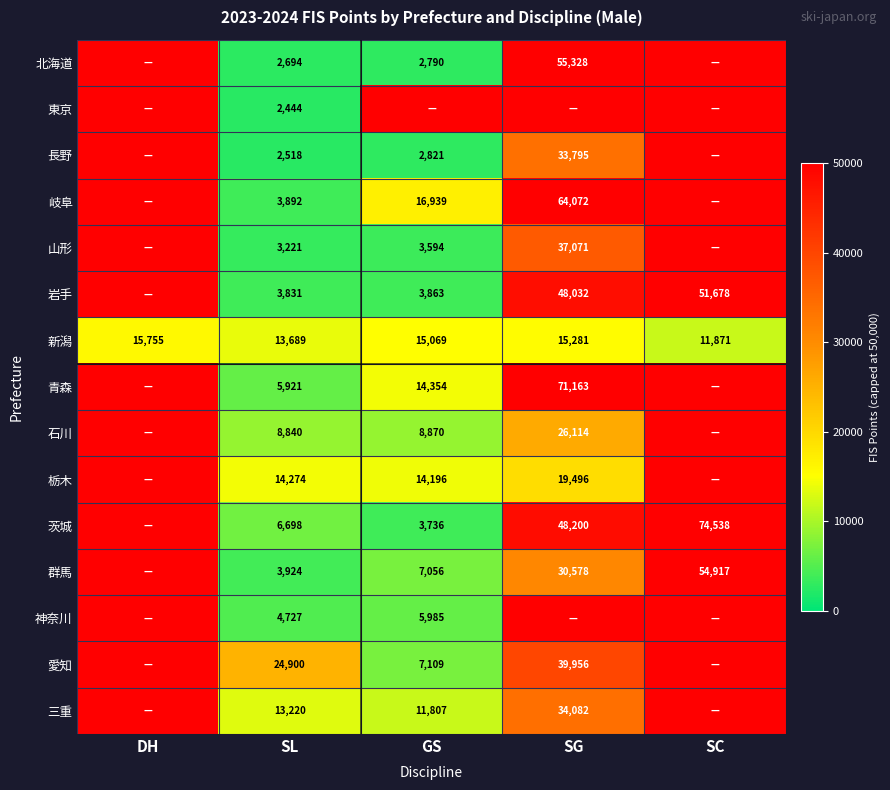

True or false: 愛知 has a value of 27551 at SG.

False